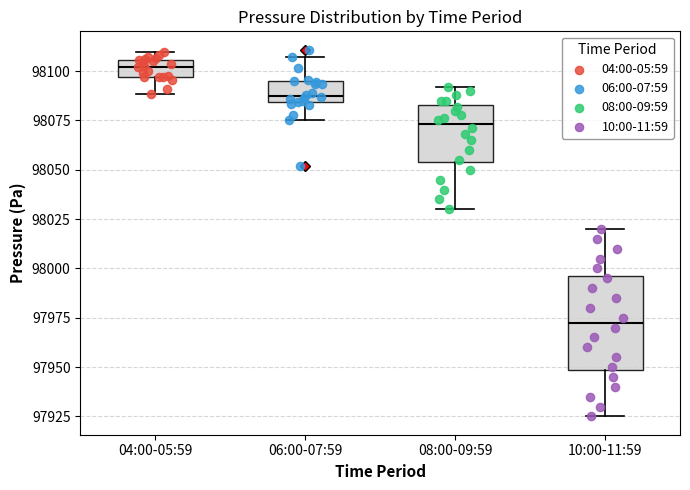

Comparing the boxes themselves (not the whiskers), which one is the tallest?

10:00-11:59